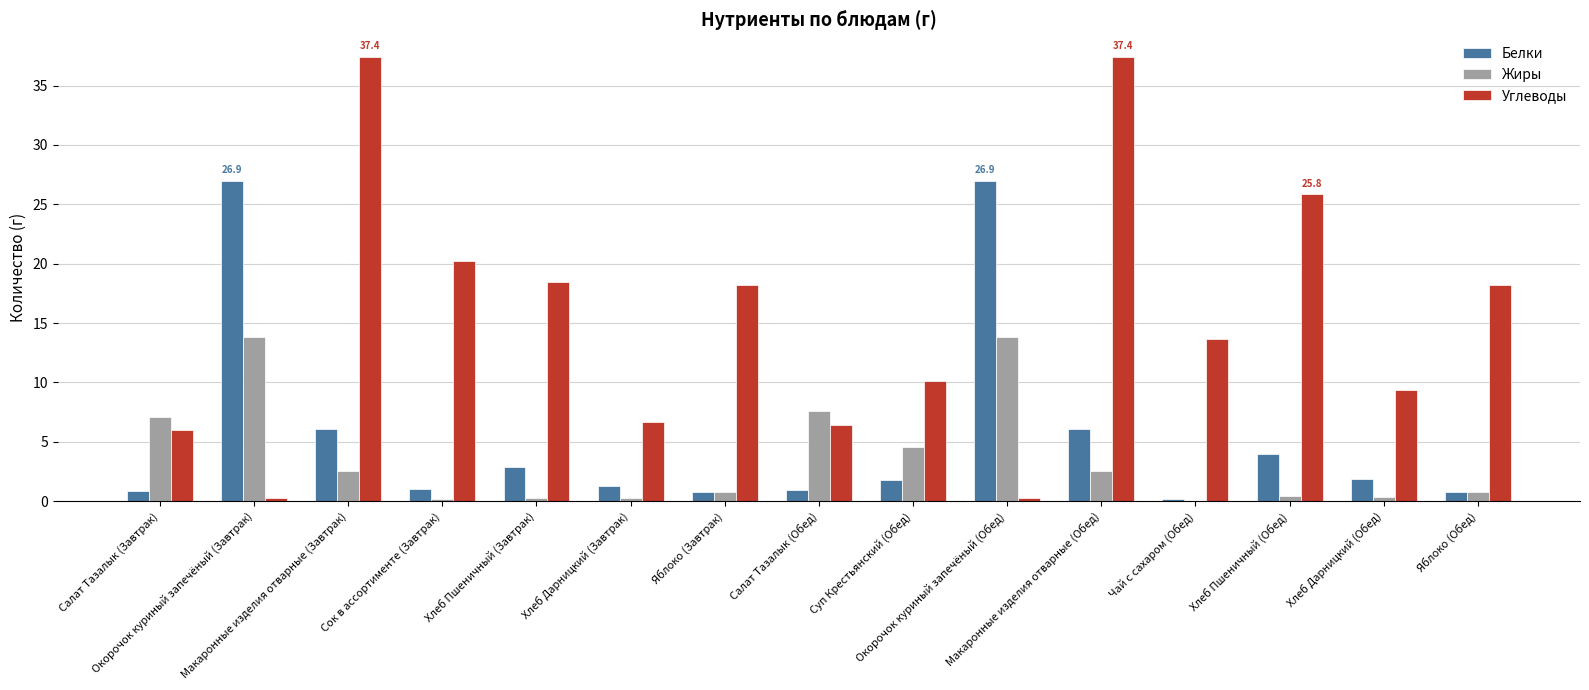

Which series has the largest total across all categories?

Углеводы